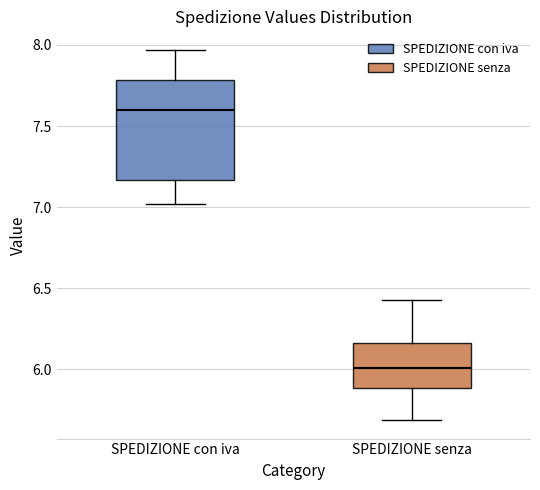

Which box's median line is the lowest?

SPEDIZIONE senza